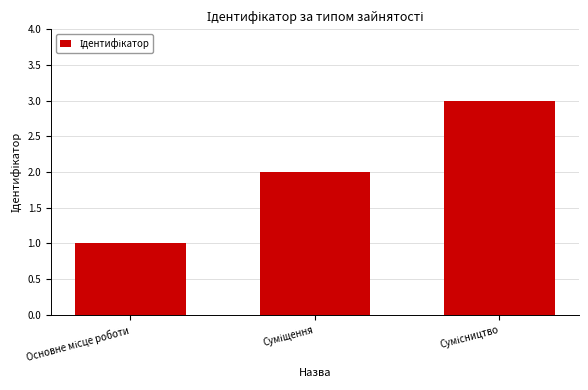

What is the sum of all values?

6